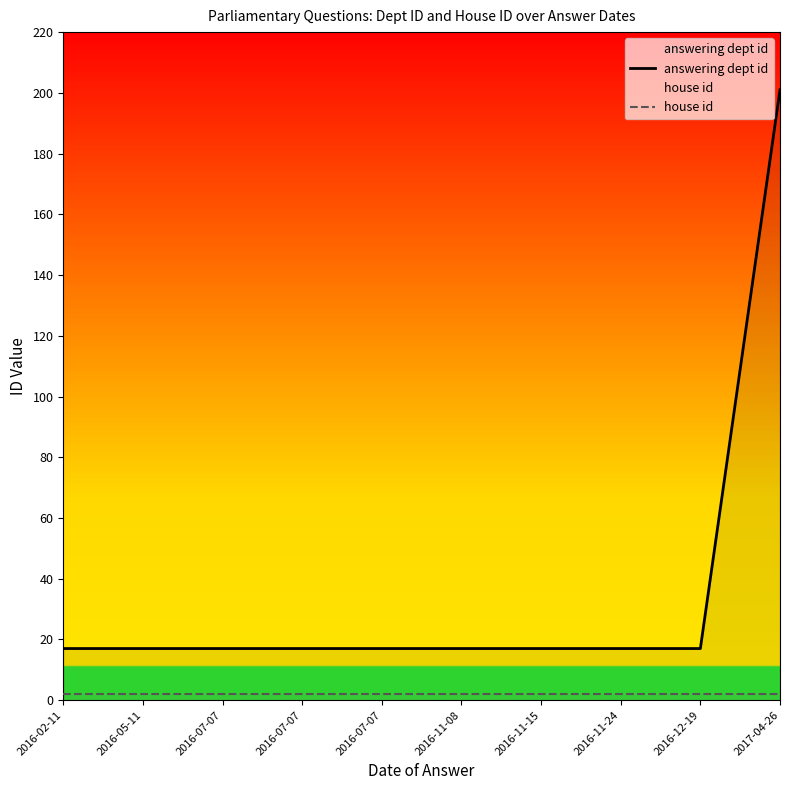

At which label does answering dept id reach its peak?

2017-04-26